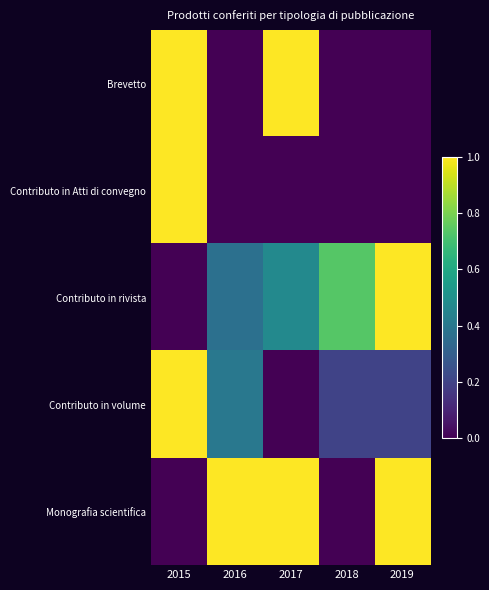

What is the maximum value shown in the chart?

1.0